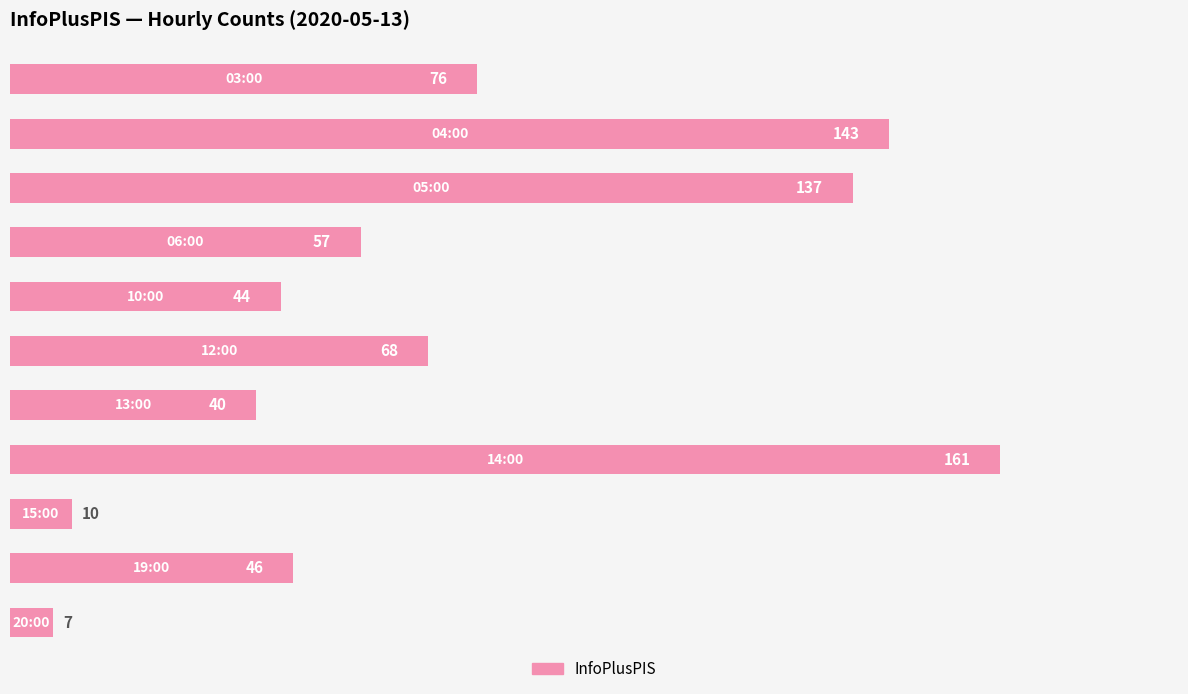

What is the value of the 11th bar from the top?

7